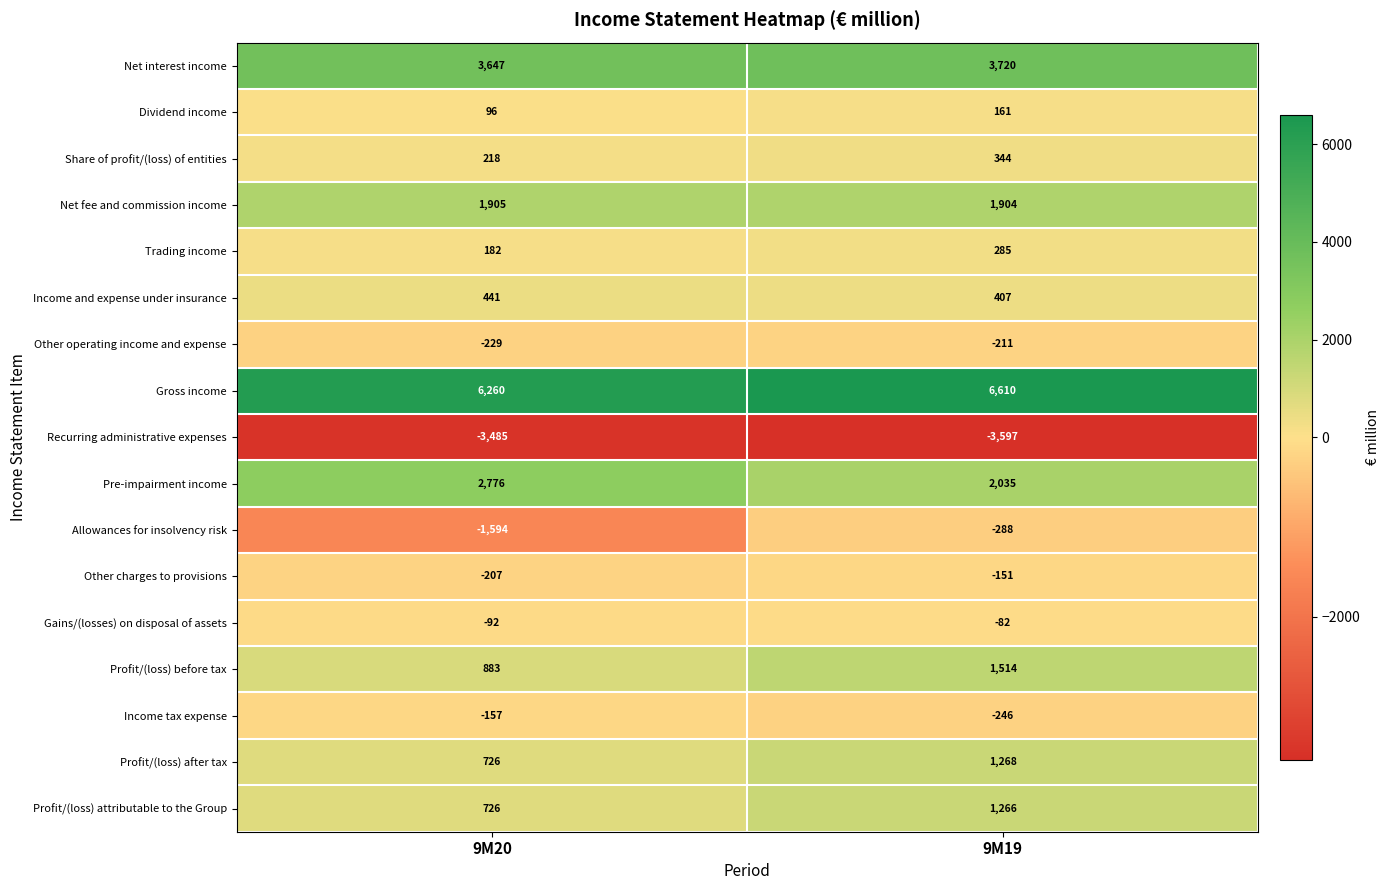

Which series changed the most between 9M20 and 9M19?

Allowances for insolvency risk